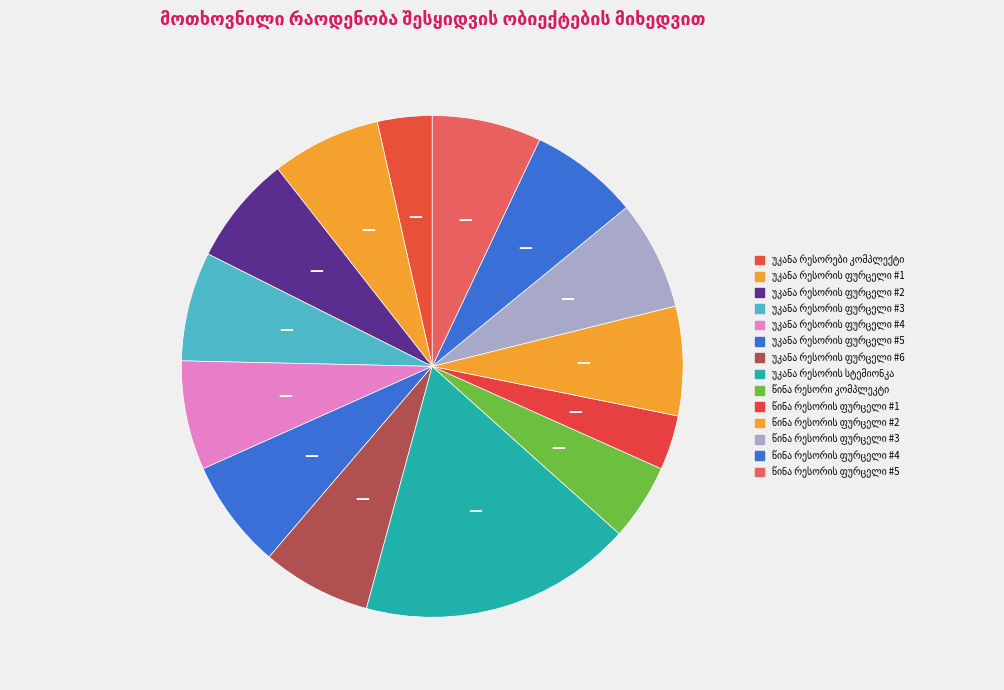

What percentage is the წინა რესორის ფურცელი #1 slice, to the nearest percent?

4%